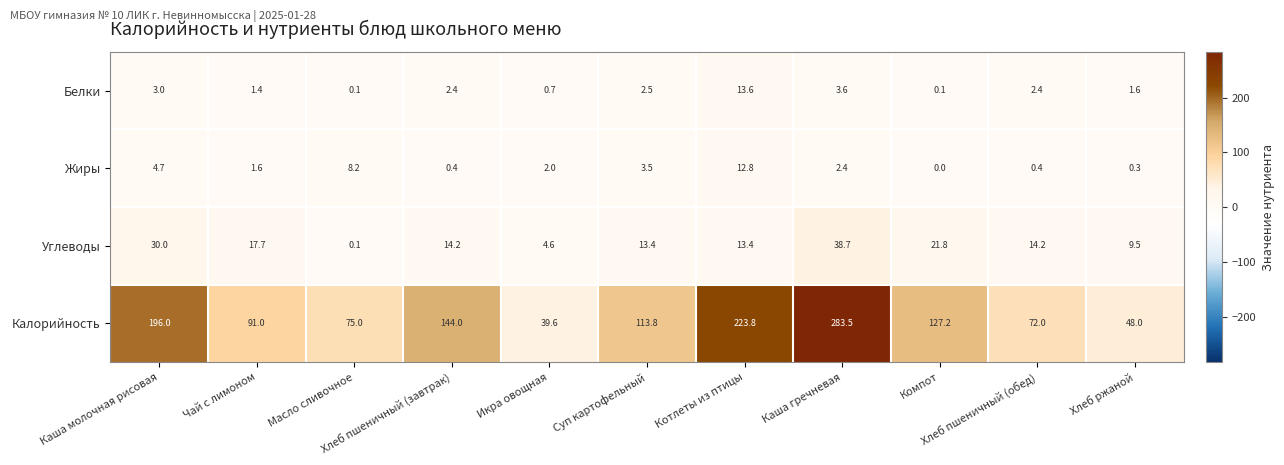

At how many categories does at least one series exceed 141?

4